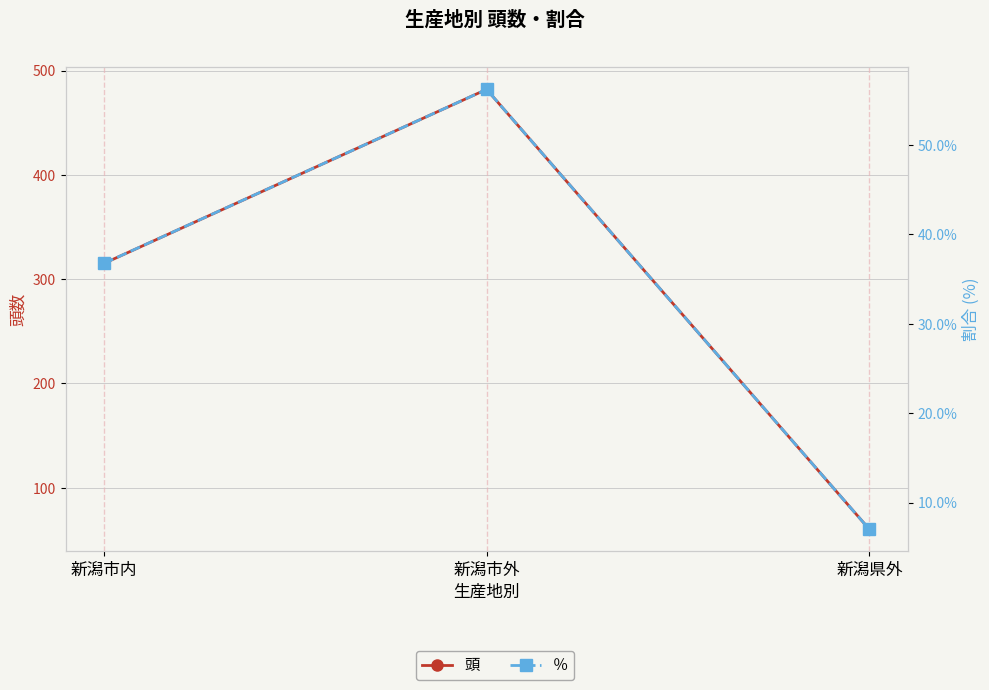

Which category has the lowest value in the 頭 series?

新潟県外